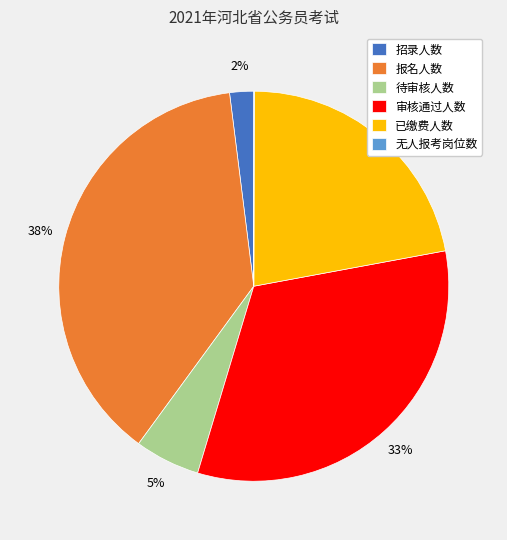

To the nearest percent, what percentage of the pie is 招录人数?

2%